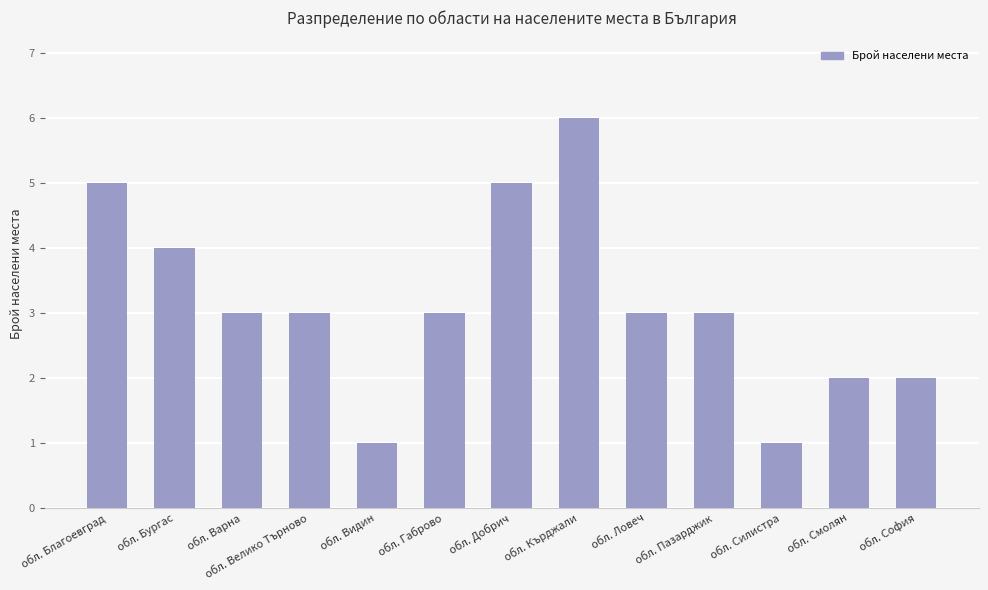

Reading right to left, transcribe all the data shown in this chart.

2	2	1	3	3	6	5	3	1	3	3	4	5